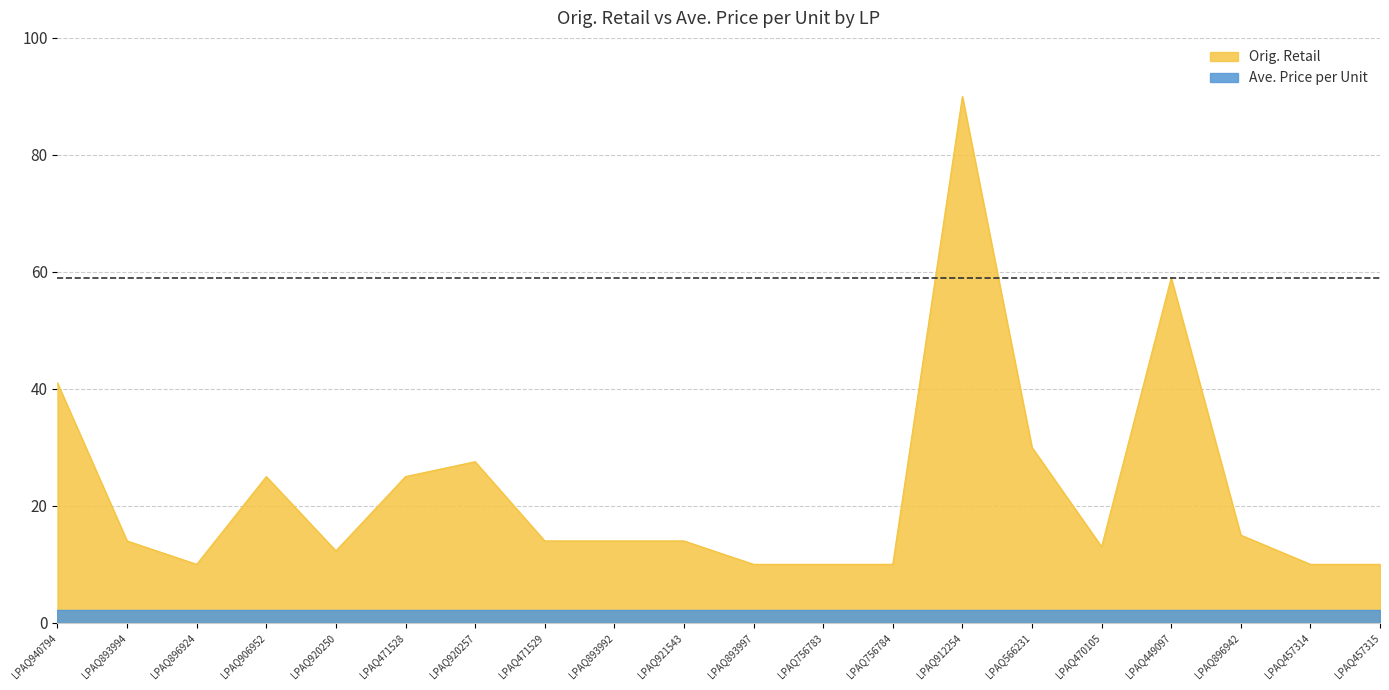

What is the change in value from LPAQ920257 to LPAQ912254?

+62.4